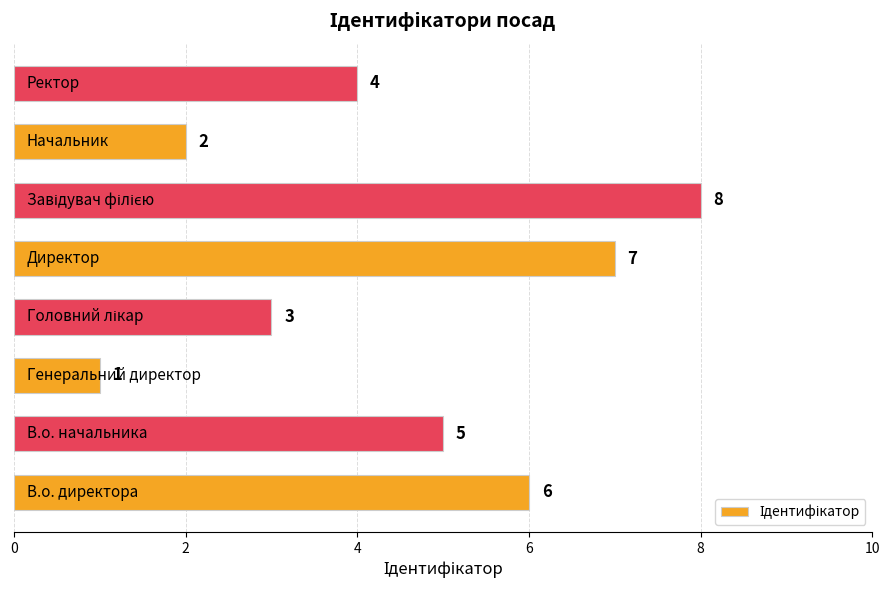

What is the maximum value shown in the chart?

8